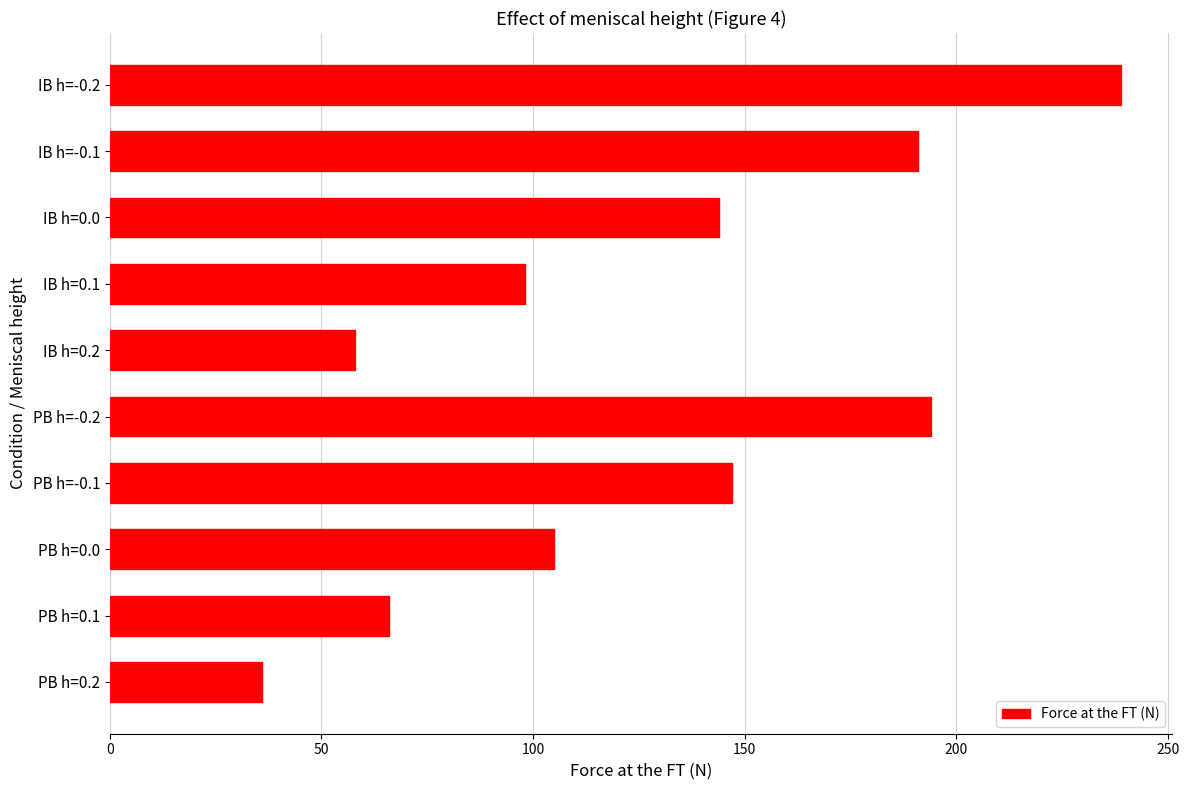

Rank the categories by value from lowest to highest.

PB h=0.2, IB h=0.2, PB h=0.1, IB h=0.1, PB h=0.0, IB h=0.0, PB h=-0.1, IB h=-0.1, PB h=-0.2, IB h=-0.2